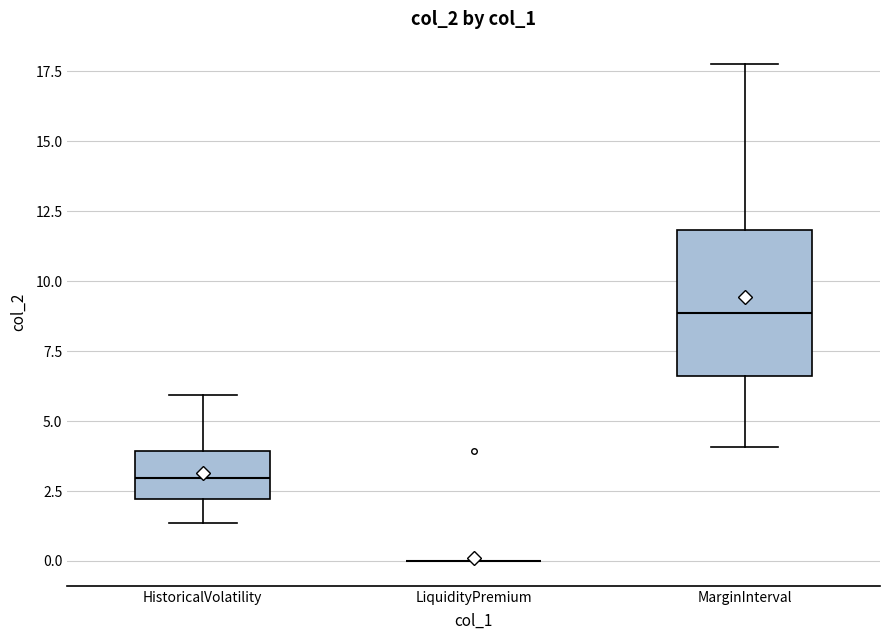

Reading left to right, read every box against the y-axis: the position of its median line, the range the box covers, and the ends of its whiskers. The values are not printed on the chart, so give them approximately, as read against the axis.

HistoricalVolatility: median 3.0, box 2.0 to 4.0, whiskers 1.5 to 6.0
LiquidityPremium: box collapsed to a line at 0.0, whiskers 0.0 to 0.0
MarginInterval: median 9.0, box 6.5 to 12.0, whiskers 4.0 to 18.0